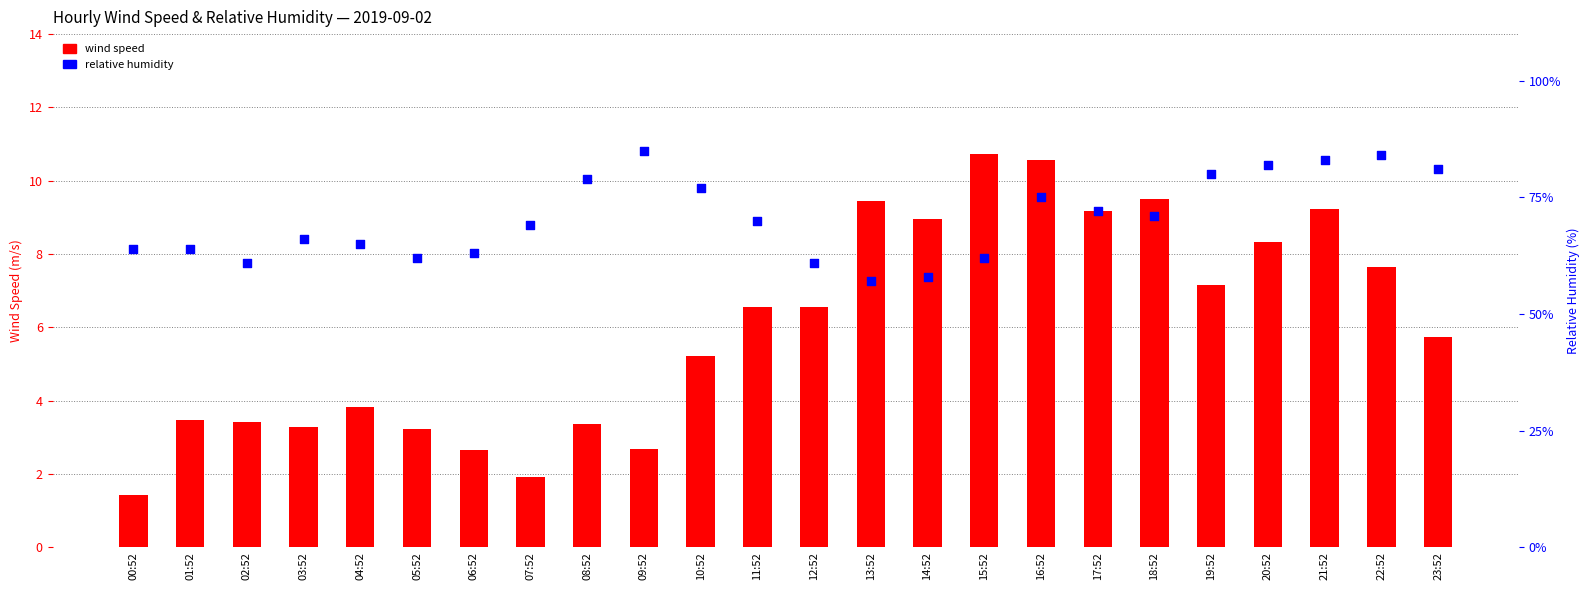

Which series reaches the minimum Y coordinate?

wind speed